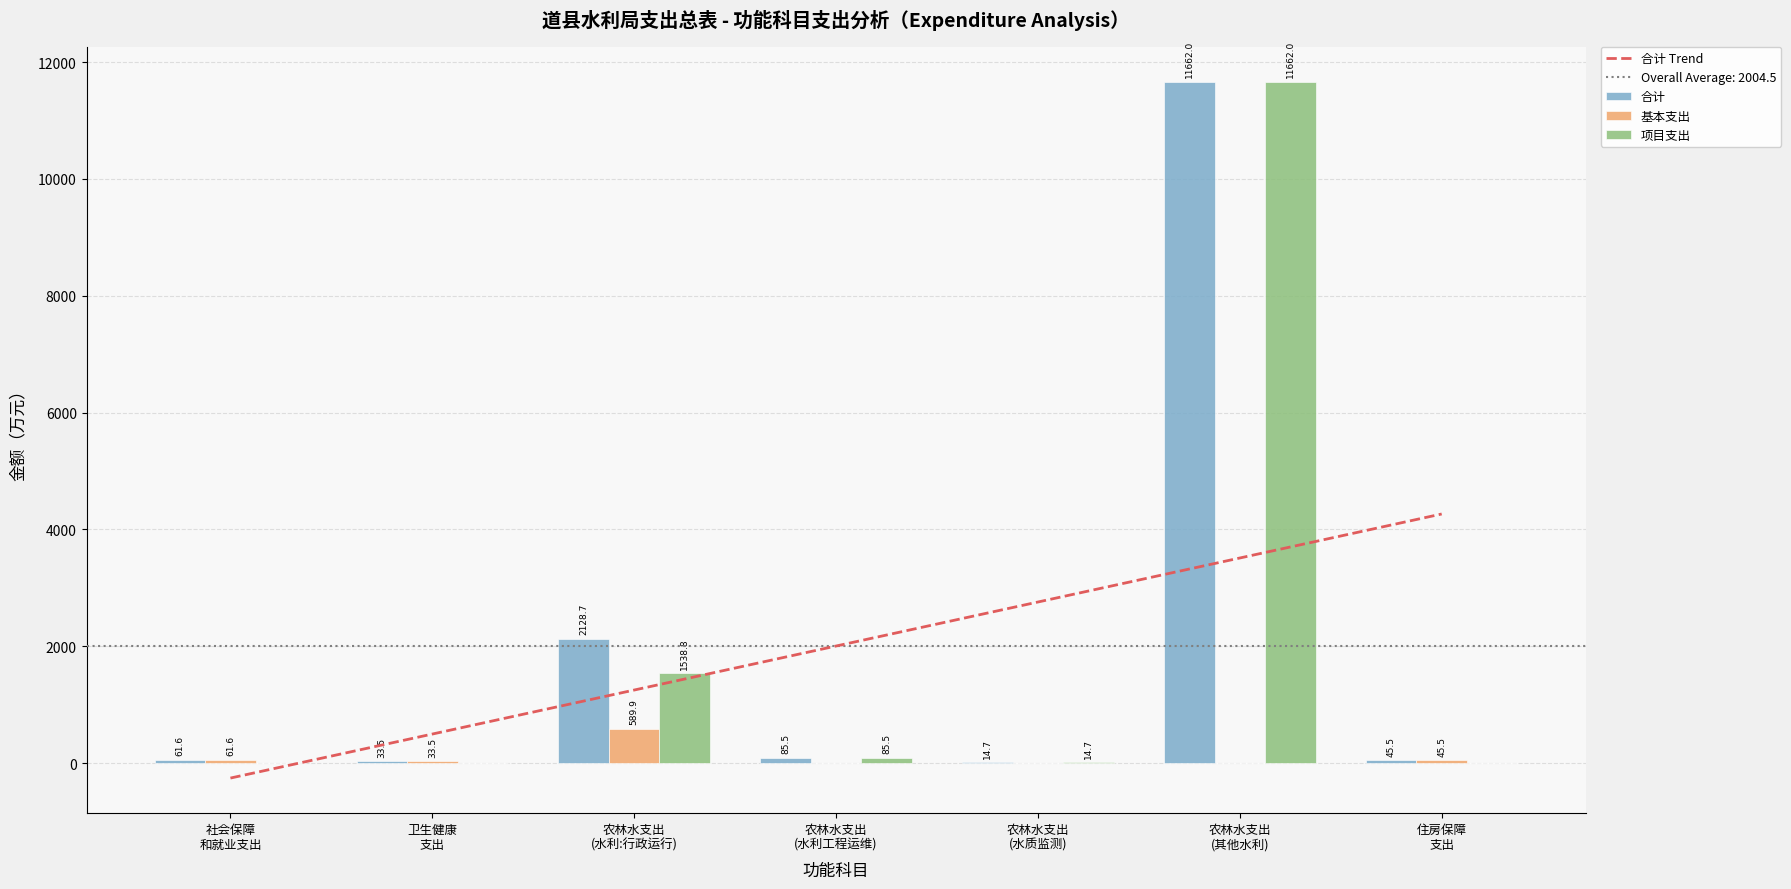

Reading left to right, list all the values displayed in this chart.

合计 Trend: -255.7	497.7	1251.1	2004.5	2757.9	3511.3	4264.6
合计: 61.6	33.5	2128.7	85.5	14.7	11662.0	45.5
基本支出: 61.6	33.5	589.9	0.0	0.0	0.0	45.5
项目支出: 0.0	0.0	1538.8	85.5	14.7	11662.0	0.0